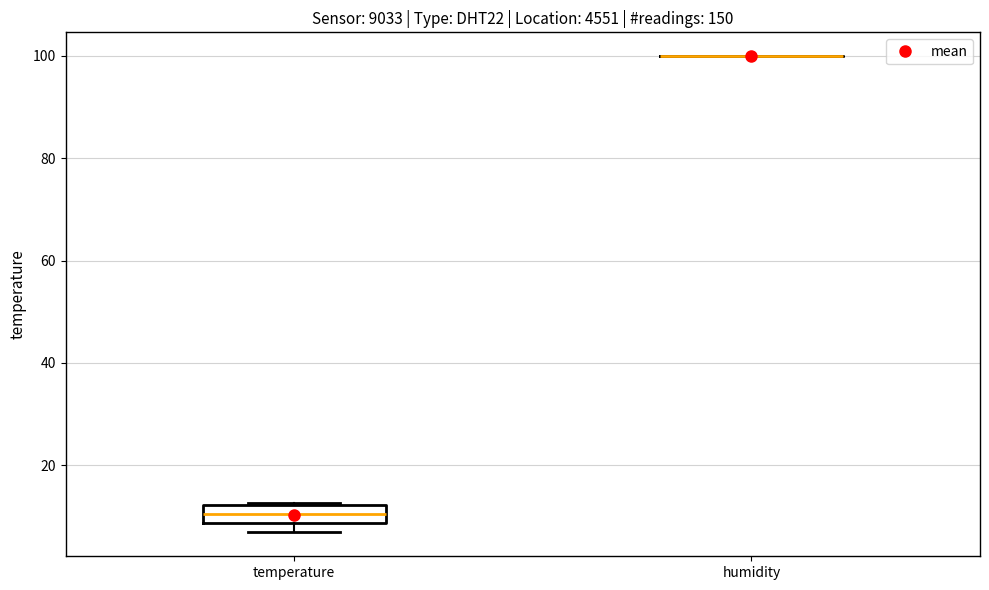

Where is the lower edge of the box for temperature on the y-axis? The values are not printed on the chart, so give them approximately, as read against the axis.

8